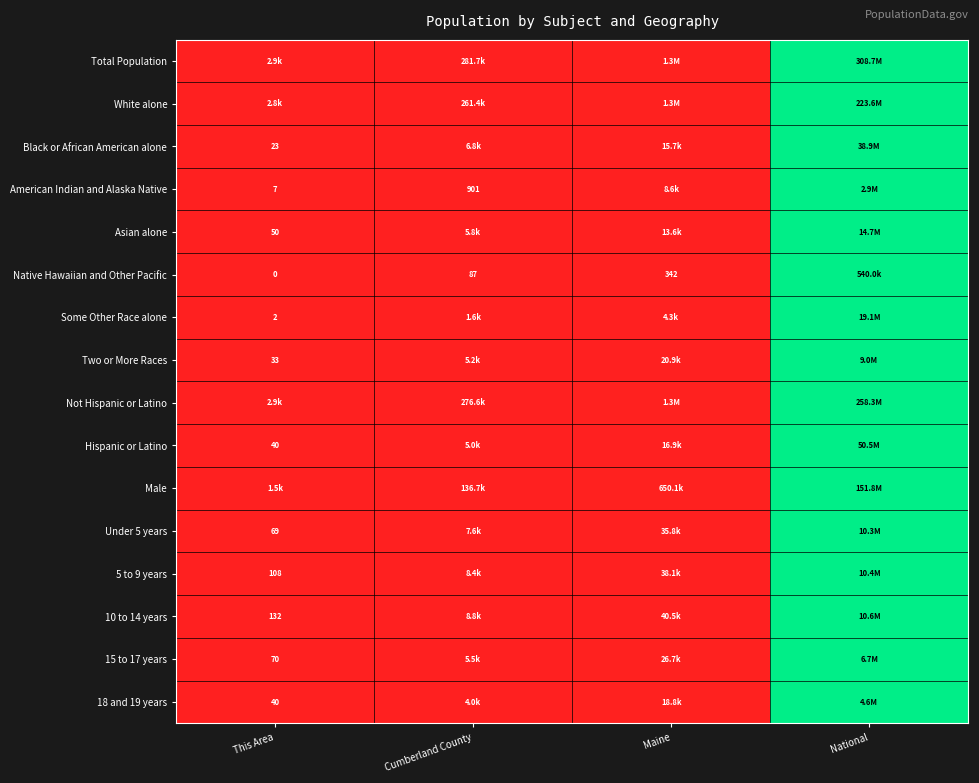

True or false: 10 to 14 years has a value of 0.5 at This Area.

False